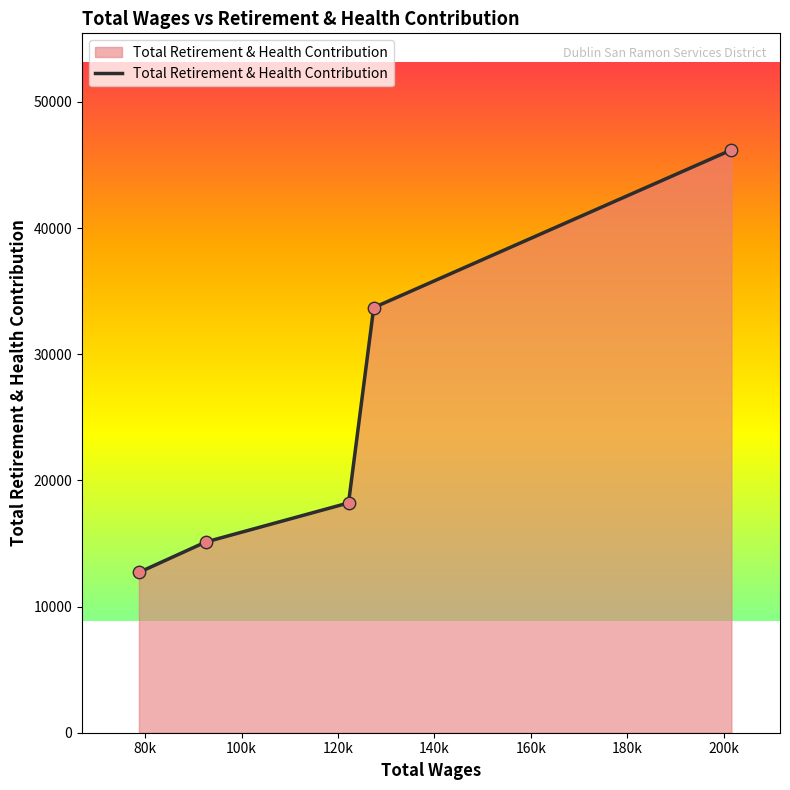

True or false: the data has more than 0 interior local peaks.

False